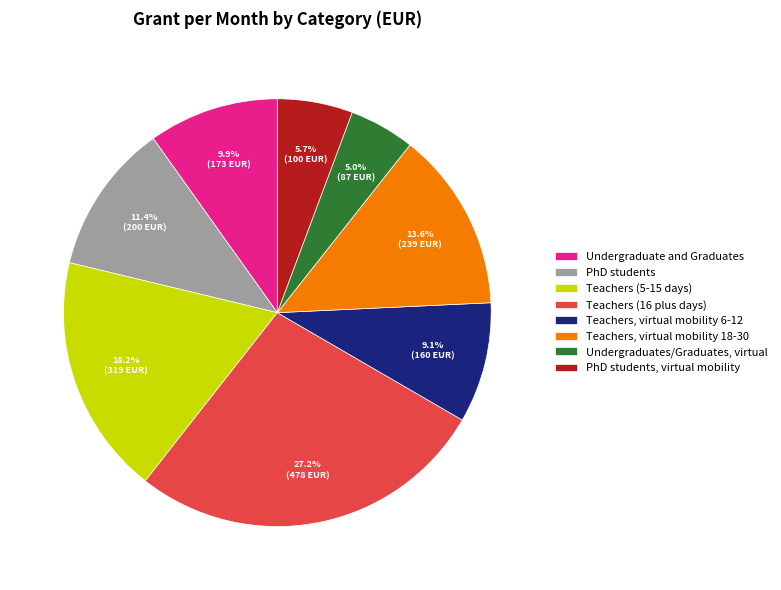

How many slices are in this pie chart?

8